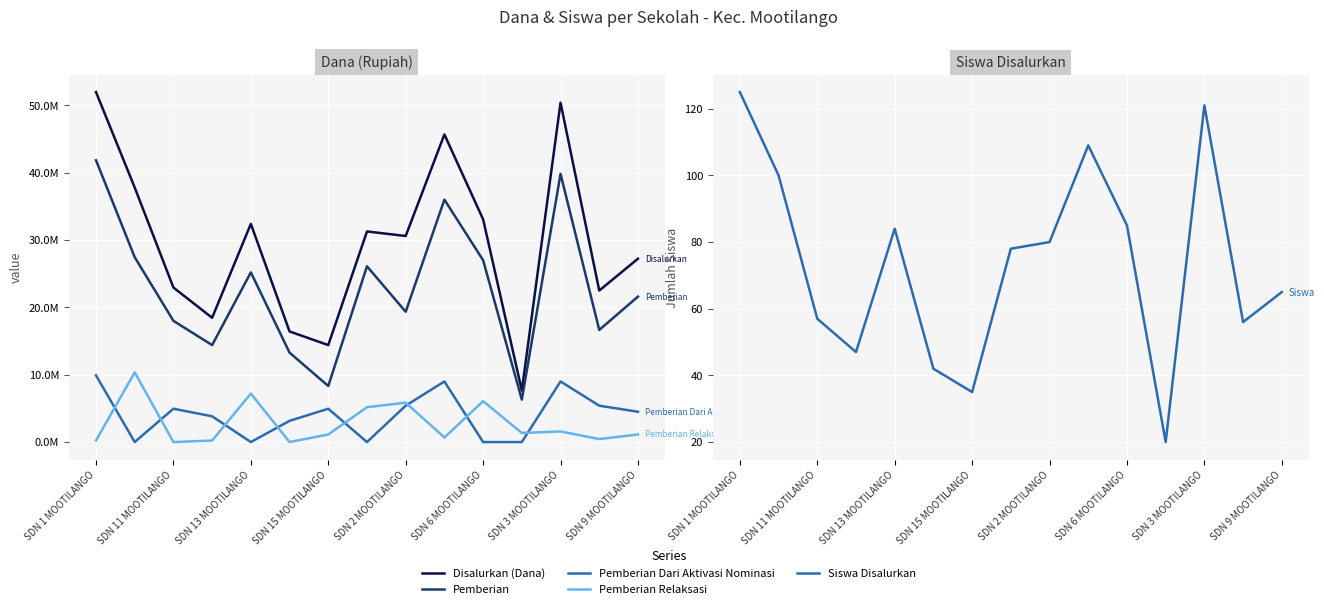

How many categories are shown in the chart?

15